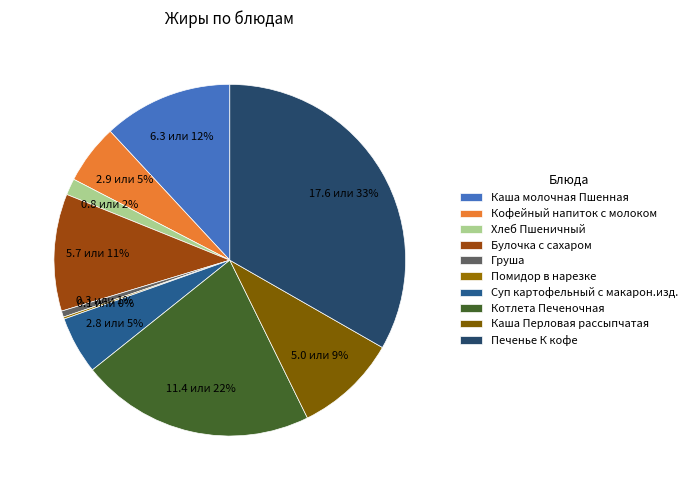

What is the largest slice in the pie chart?

Печенье К кофе